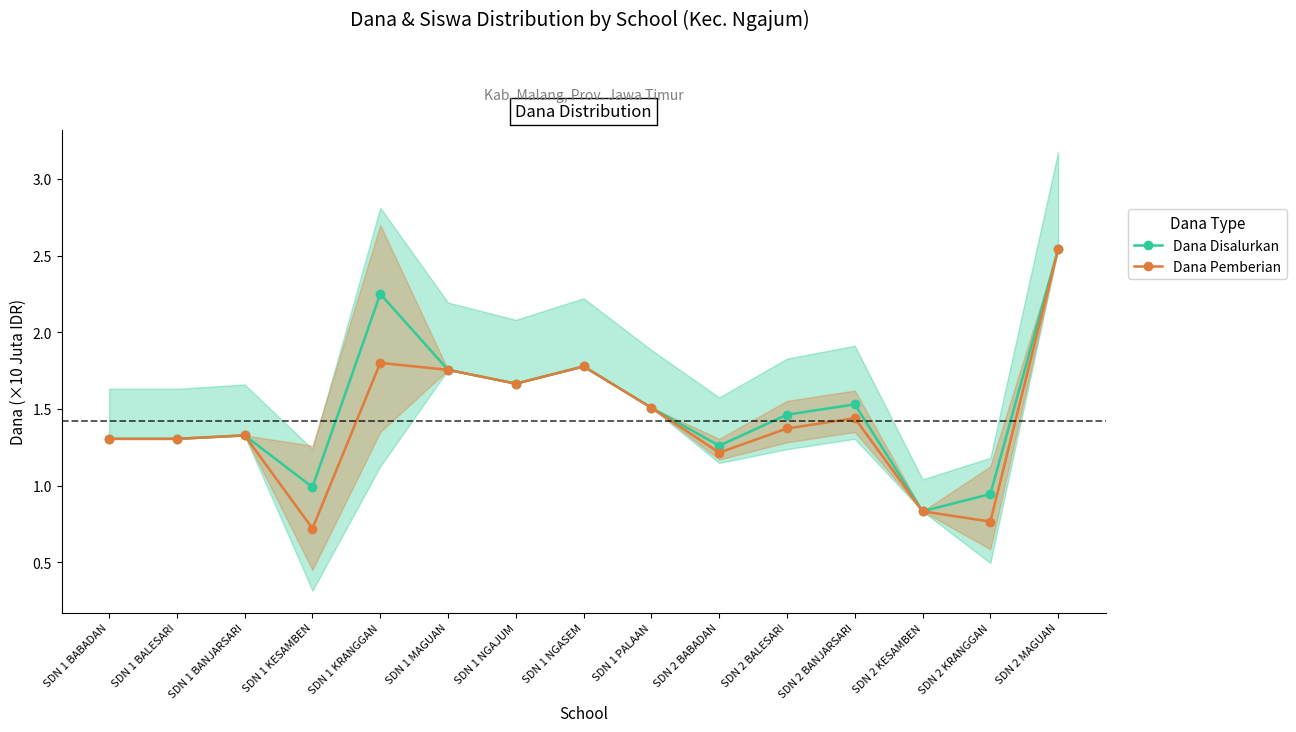

Which category has the lowest value in the Dana Pemberian series?

SDN 1 KESAMBEN